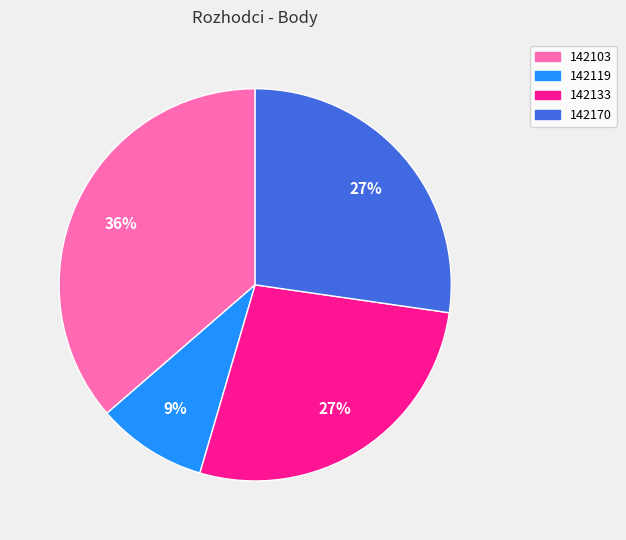

True or false: 142119 accounts for 17% of the total.

False